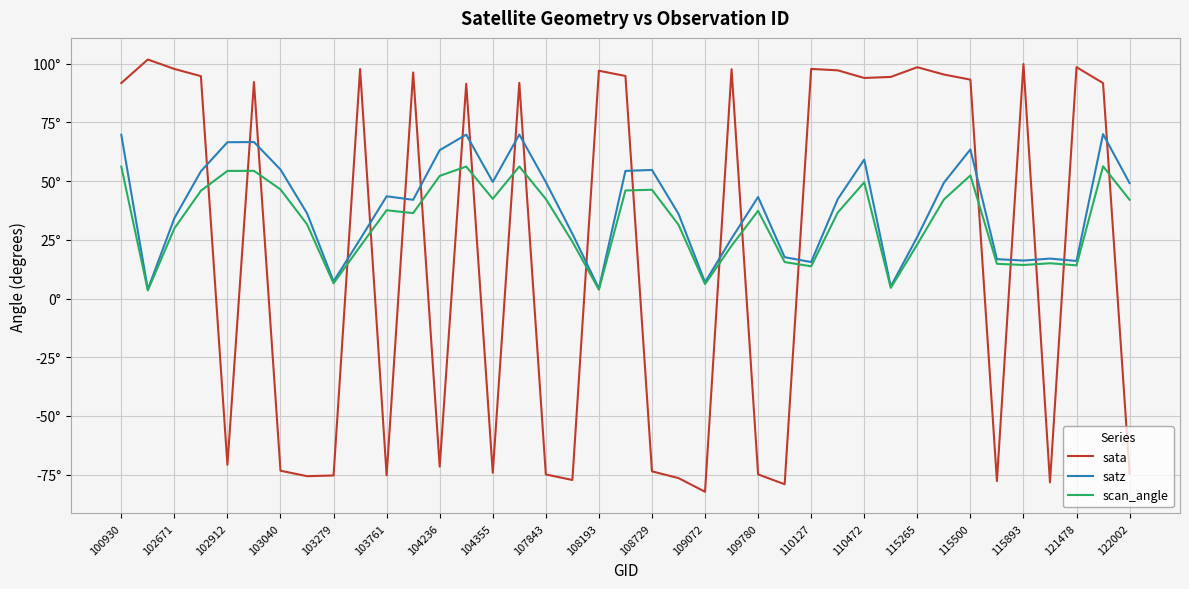

Reading left to right, list all the values displayed in this chart.

sata: 91.8	101.8	97.8	94.7	-70.8	92.2	-73.3	-75.7	-75.4	97.7	-75.3	96.3	-71.6	91.5	-74.2	91.9	-74.9	-77.3	97.0	94.8	-73.6	-76.5	-82.3	97.7	-74.9	-79.1	97.8	97.2	93.9	94.4	98.5	95.4	93.2	-77.7	99.9	-78.3	98.5	91.8	-74.7
satz: 69.8	3.9	34.2	54.2	66.6	66.6	54.9	36.3	7.3	25.2	43.5	42.0	63.2	69.8	49.7	69.9	49.6	27.6	4.3	54.4	54.8	36.1	6.9	25.6	43.3	17.6	15.5	42.3	59.2	5.1	26.3	49.3	63.5	16.8	16.2	17.0	16.0	70.0	49.2
scan_angle: 56.2	3.5	29.9	45.9	54.4	54.4	46.5	31.6	6.5	22.2	37.6	36.4	52.2	56.2	42.5	56.2	42.4	24.2	3.8	46.0	46.3	31.4	6.1	22.5	37.4	15.5	13.7	36.6	49.5	4.5	23.1	42.2	52.4	14.8	14.3	15.0	14.1	56.3	42.1